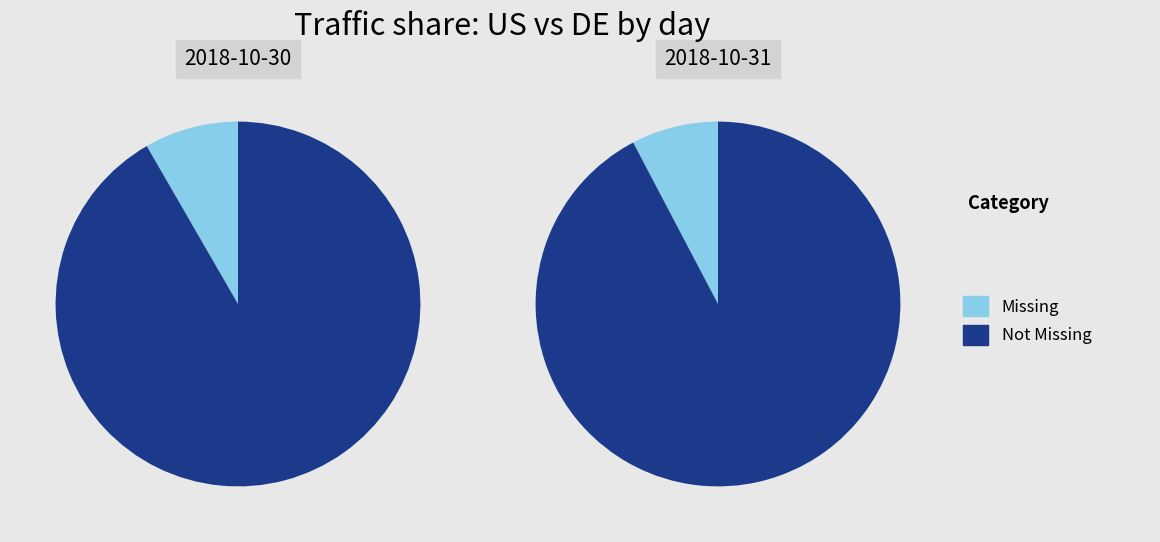

Is there a majority slice in this chart?

Yes